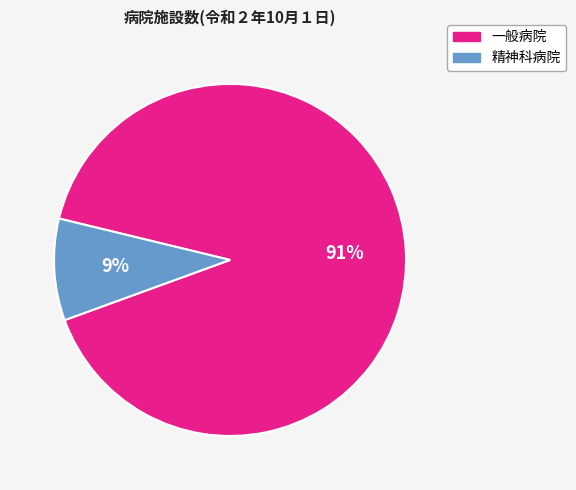

Is there a majority slice in this chart?

Yes